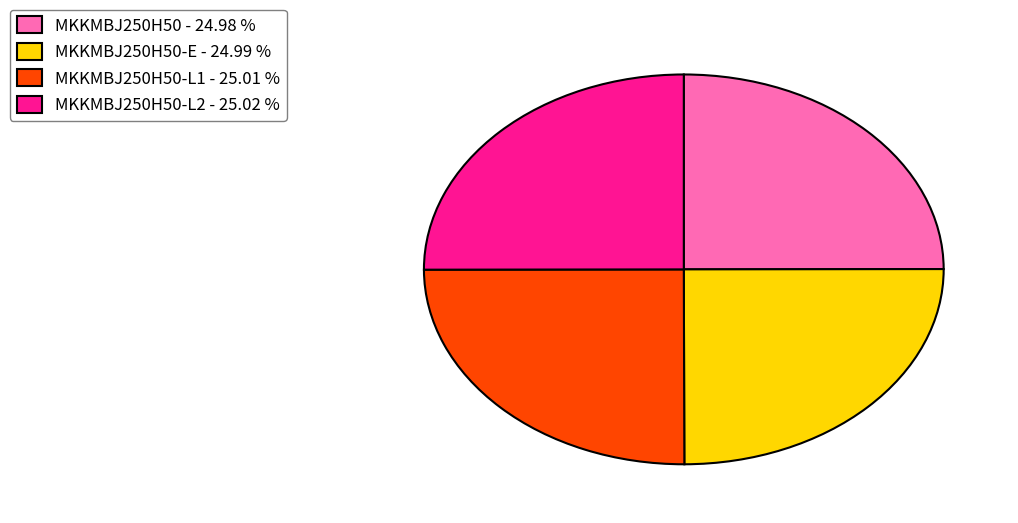

Does any single category account for the majority?

No